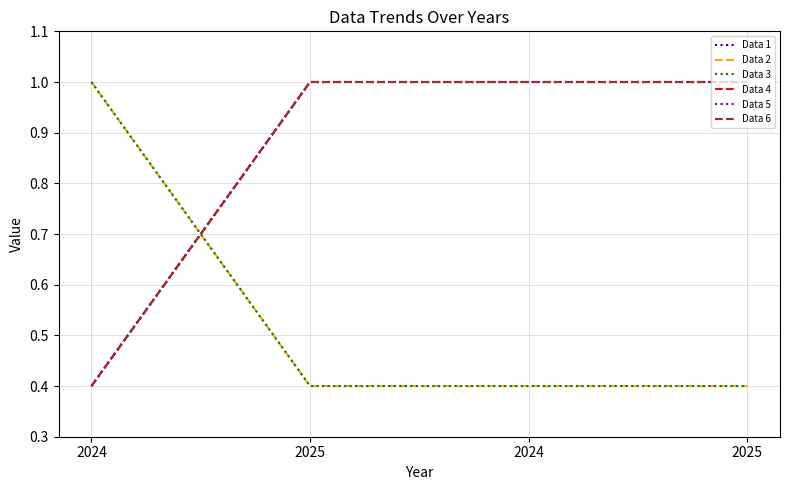

Does the chart display data point markers on the line(s)?

No